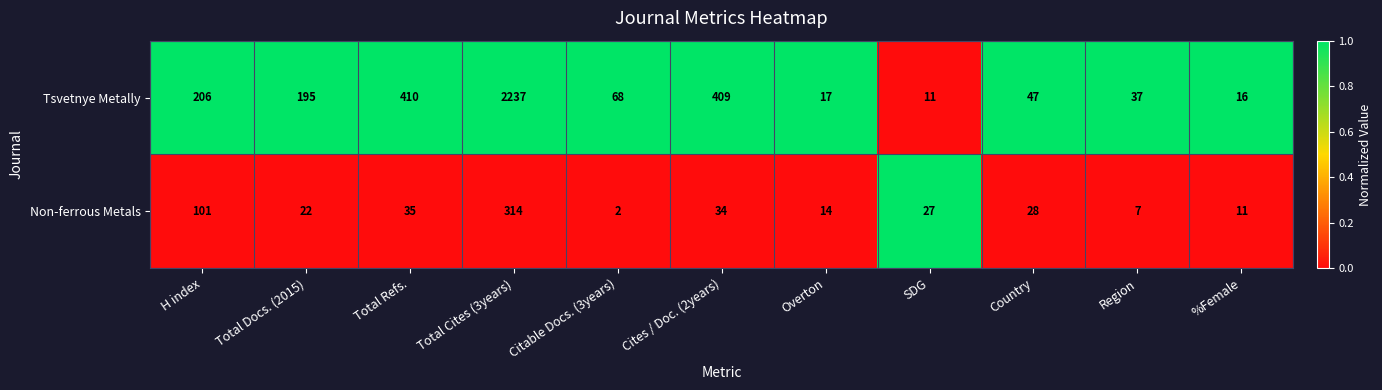

Which series has the largest total across all categories?

Tsvetnye Metally